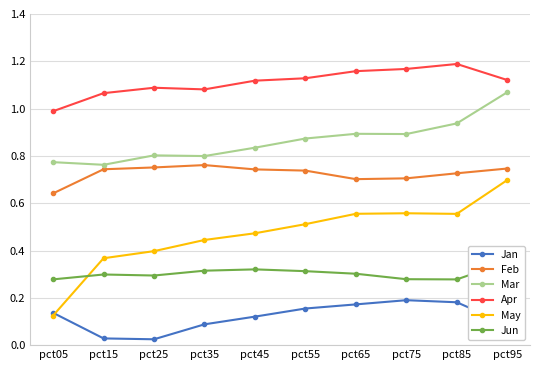

At how many categories does at least one series exceed 0?

10